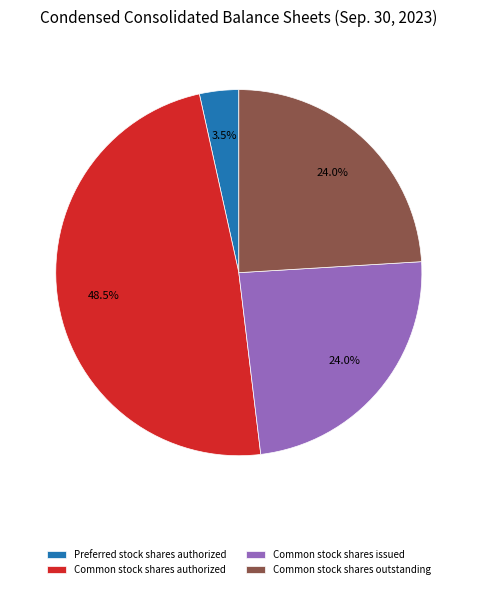

To the nearest percent, what is the combined percentage of Preferred stock shares authorized and Common stock shares issued?

28%